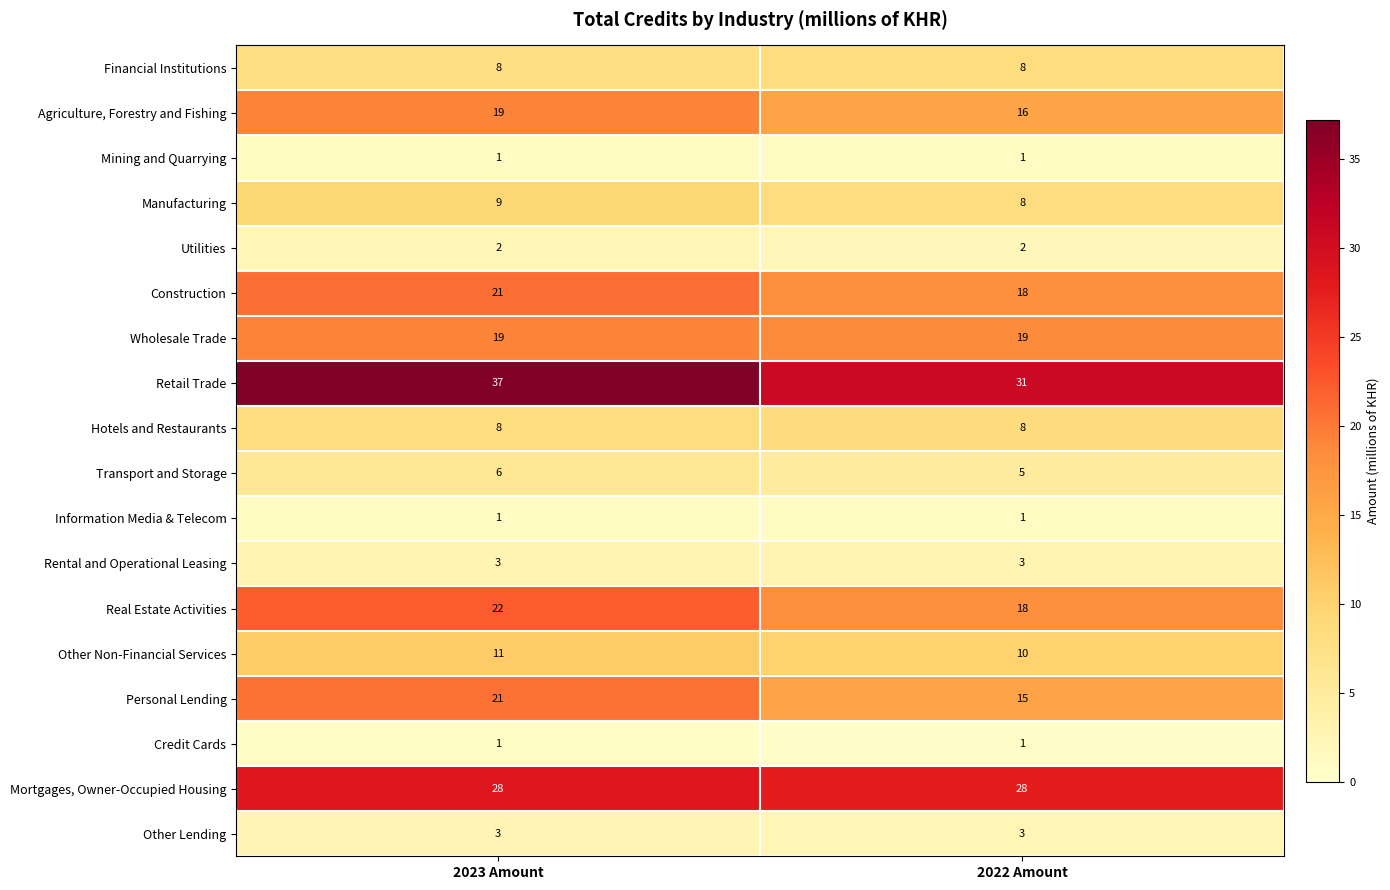

What is the greatest value displayed?

37